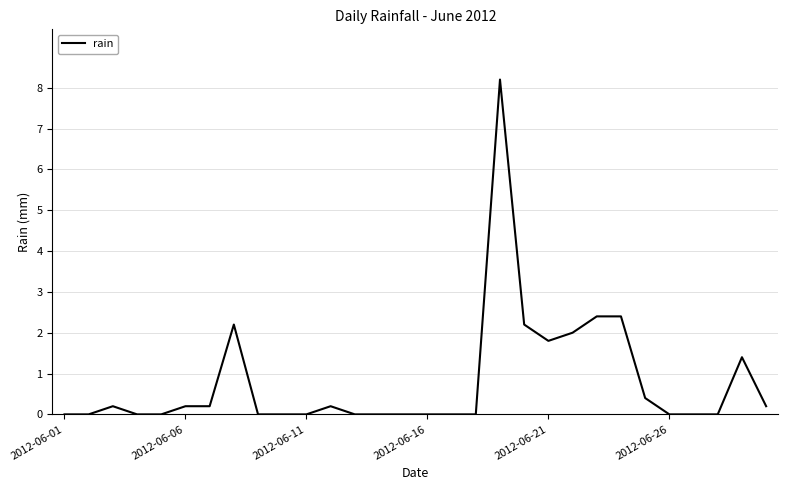

What is the difference between the maximum and minimum values?

8.2